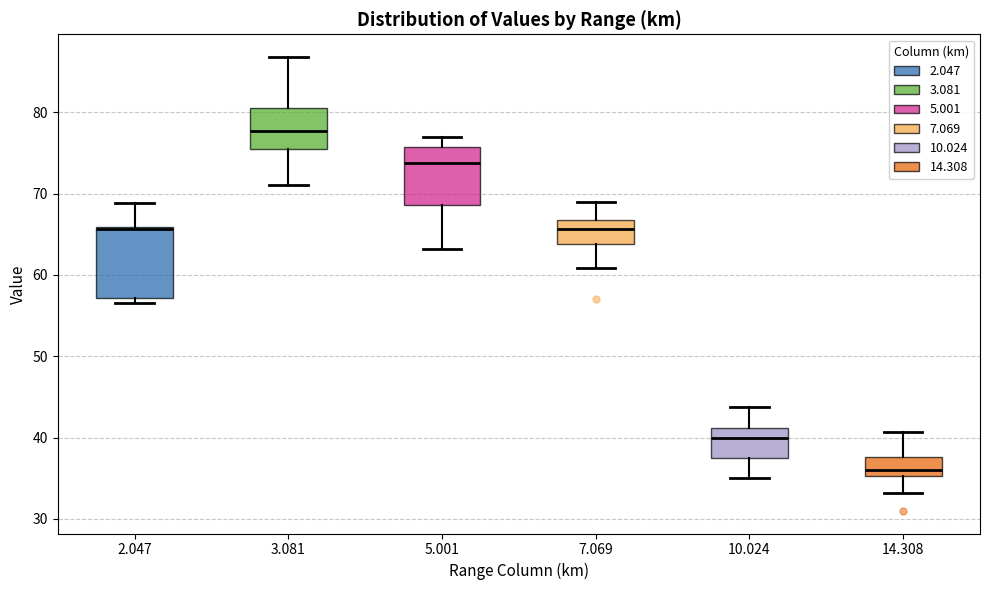

Which box has the lowest median line?

14.308